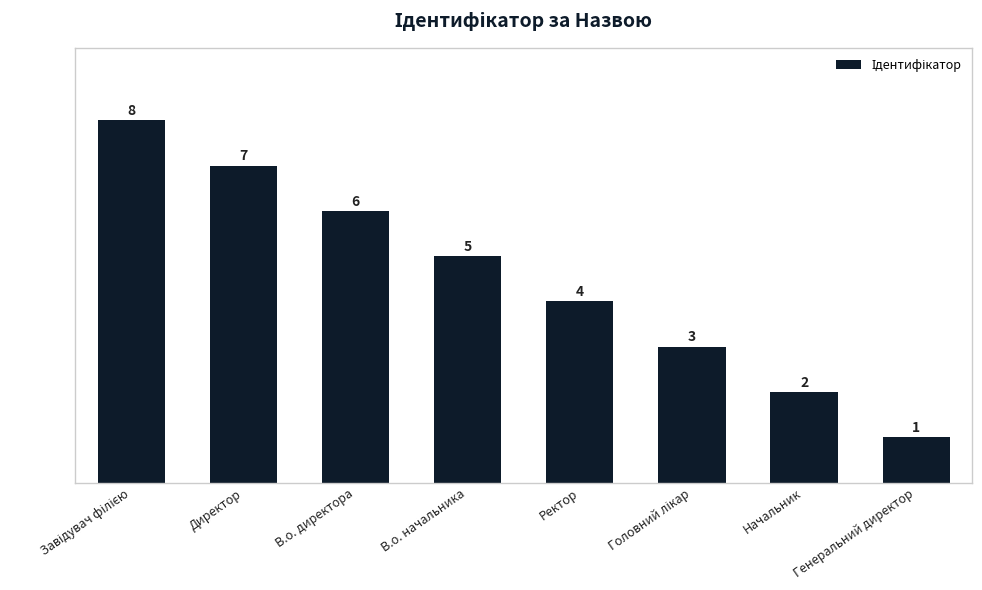

Count the values in the range 3 to 7.

5